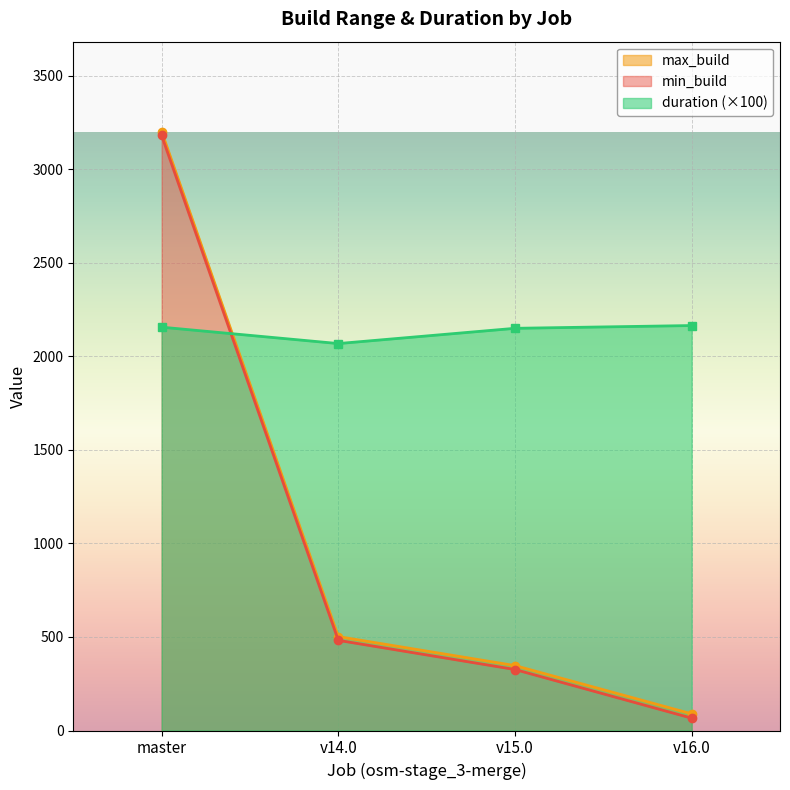

At how many categories does at least one series exceed 2211?

1